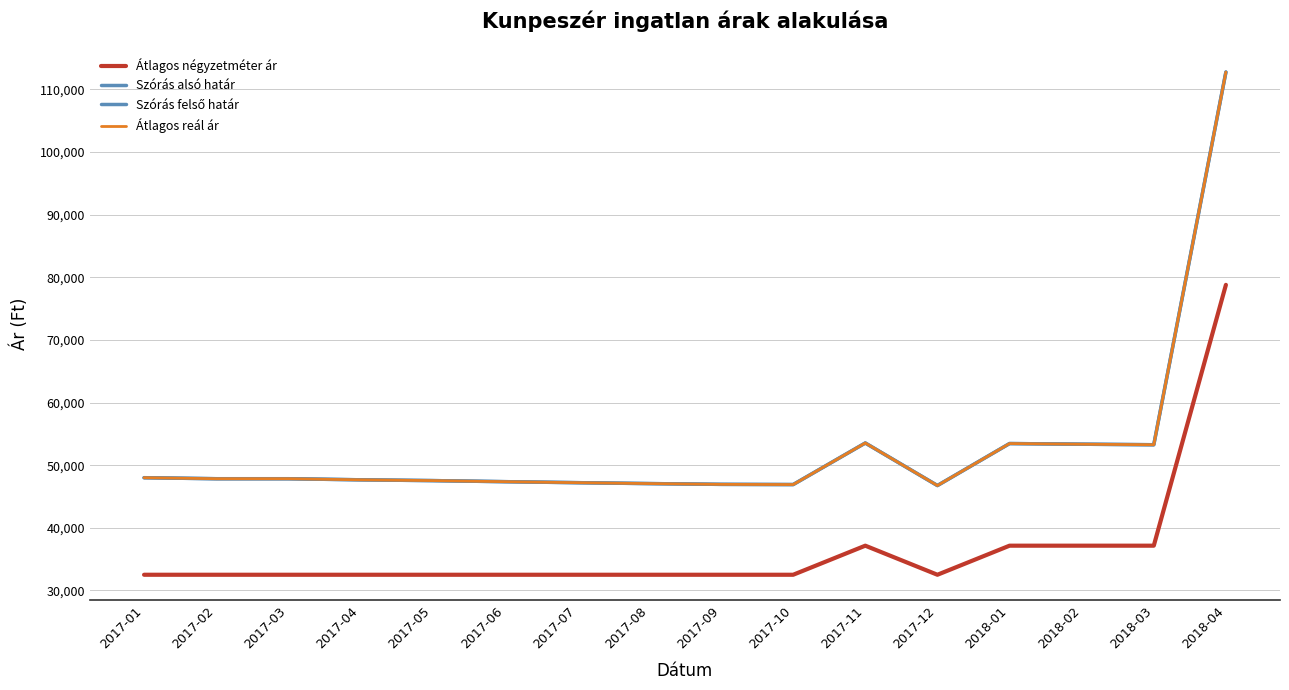

Count the Átlagos négyzetméter ár values in the range 32500 to 37142.

15